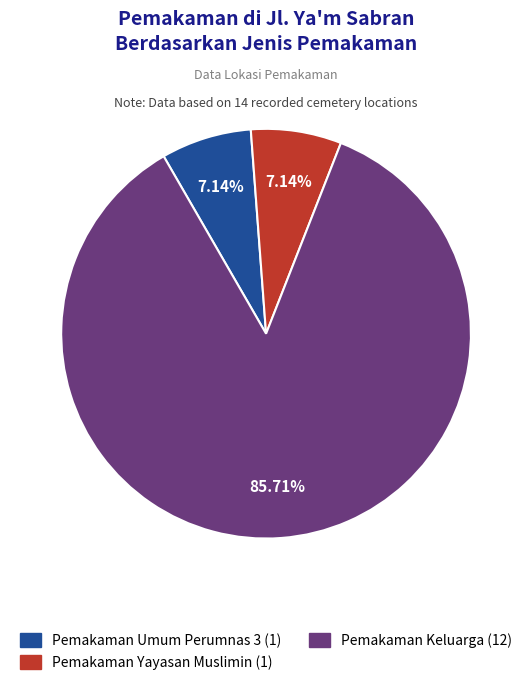

What is the largest slice in the pie chart?

Pemakaman Keluarga